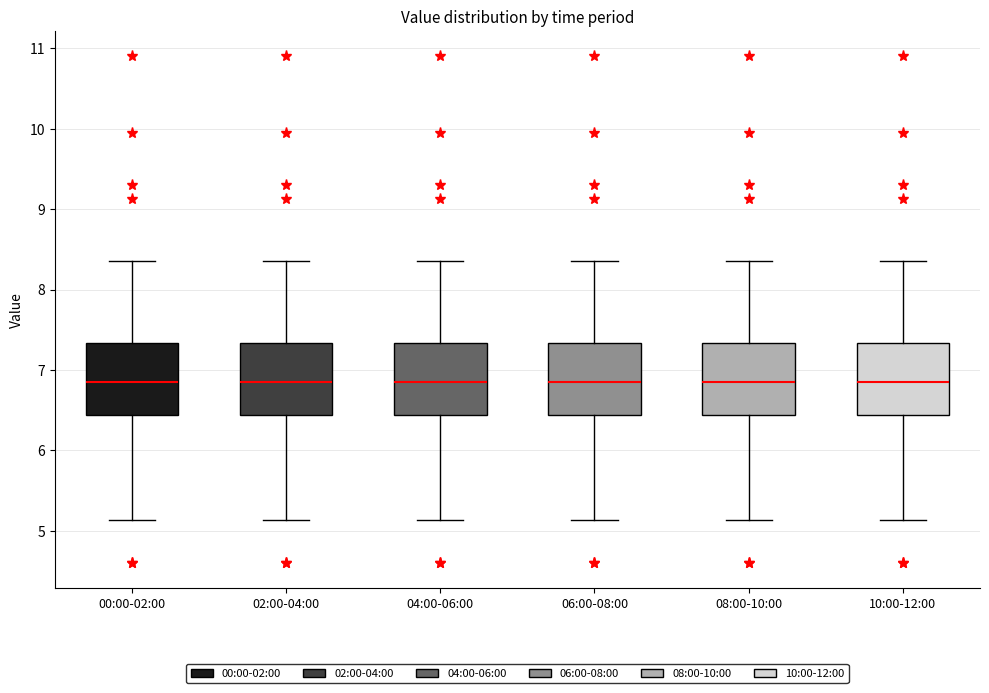

Reading left to right, read every box against the y-axis: the position of its median line, the range the box covers, and the ends of its whiskers. The values are not printed on the chart, so give them approximately, as read against the axis.

00:00-02:00: median 6.9, box 6.4 to 7.3, whiskers 5.1 to 8.4
02:00-04:00: median 6.9, box 6.4 to 7.3, whiskers 5.1 to 8.4
04:00-06:00: median 6.9, box 6.4 to 7.3, whiskers 5.1 to 8.4
06:00-08:00: median 6.9, box 6.4 to 7.3, whiskers 5.1 to 8.4
08:00-10:00: median 6.9, box 6.4 to 7.3, whiskers 5.1 to 8.4
10:00-12:00: median 6.9, box 6.4 to 7.3, whiskers 5.1 to 8.4